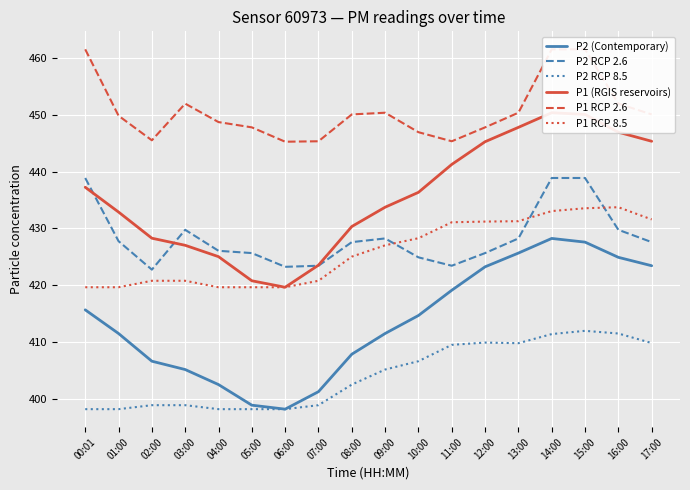

Count the number of data series in this chart.

6